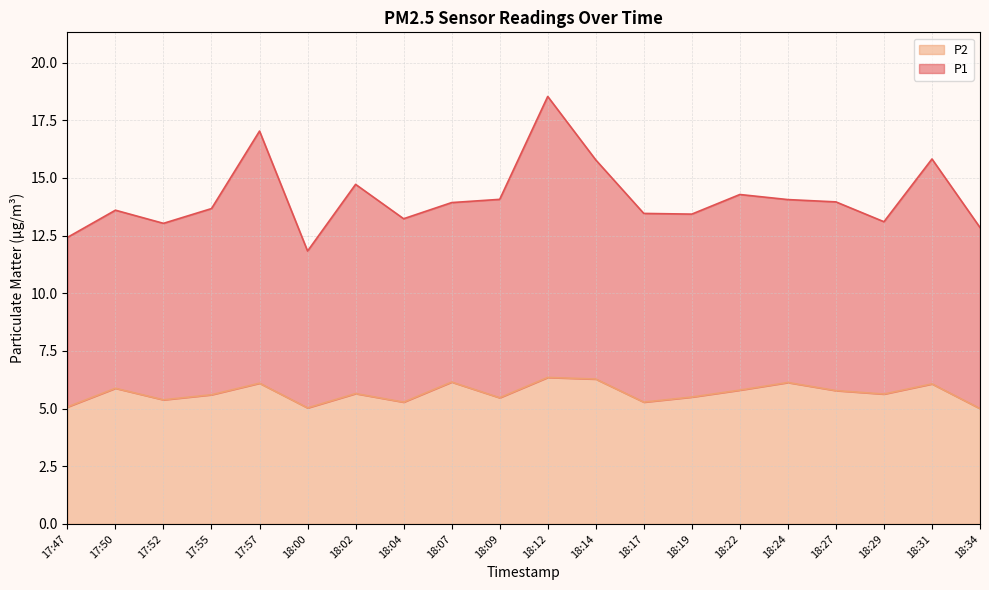

The P1 series shows 13.4 at 18:19. True or false?

True